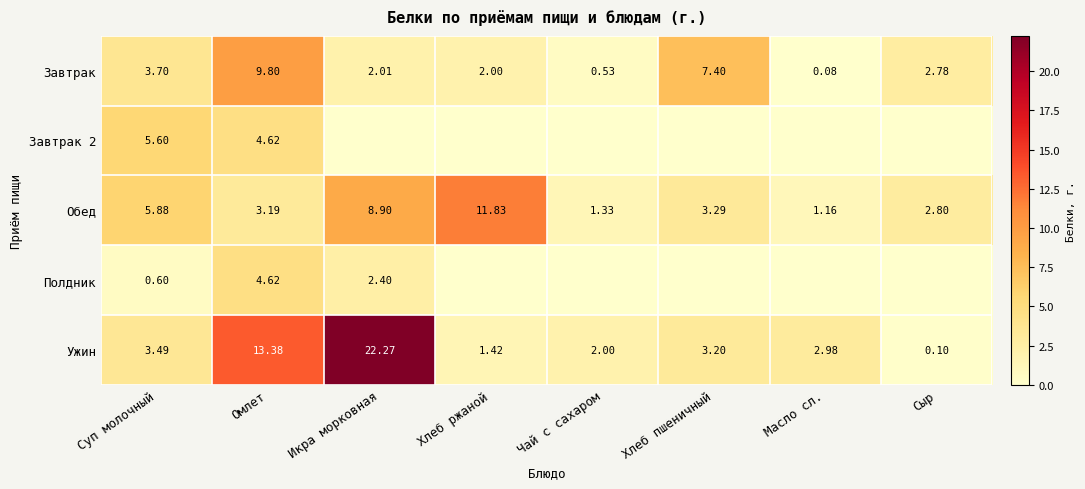

Where is Завтрак nearest to the value 4?

Суп молочный